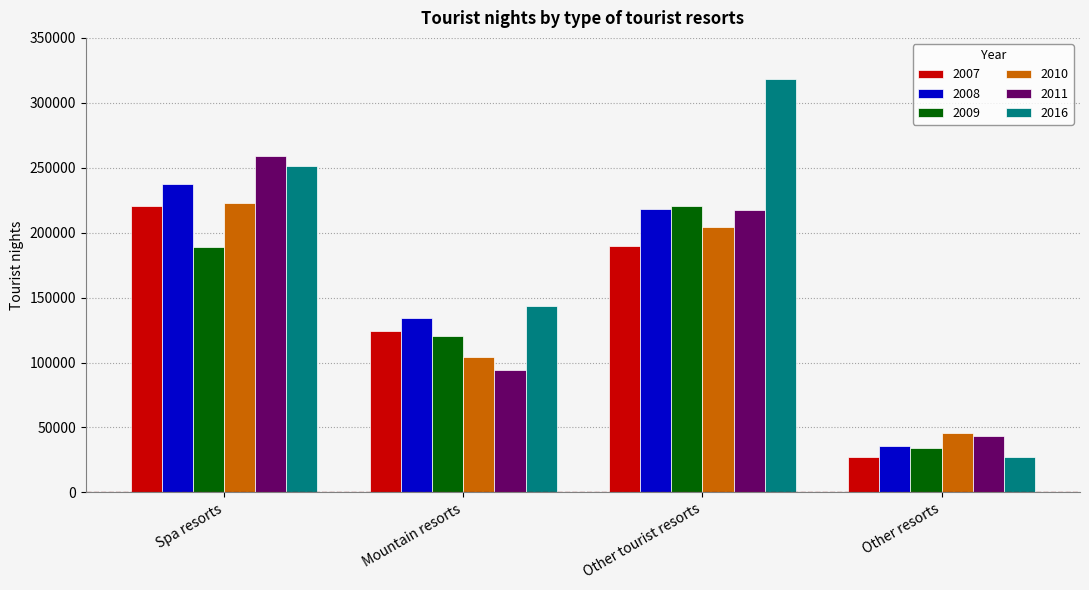

At how many categories does at least one series exceed 174250?

2